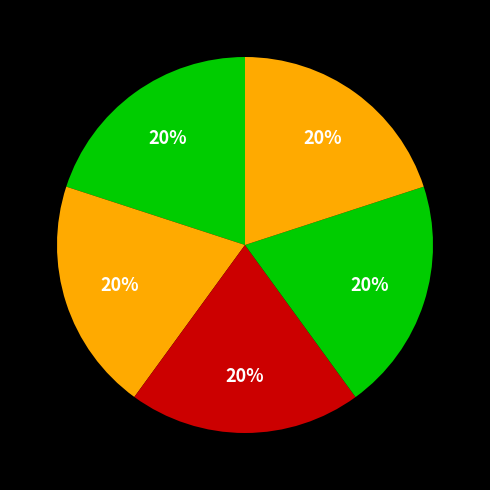

Count the number of slices in the pie.

5